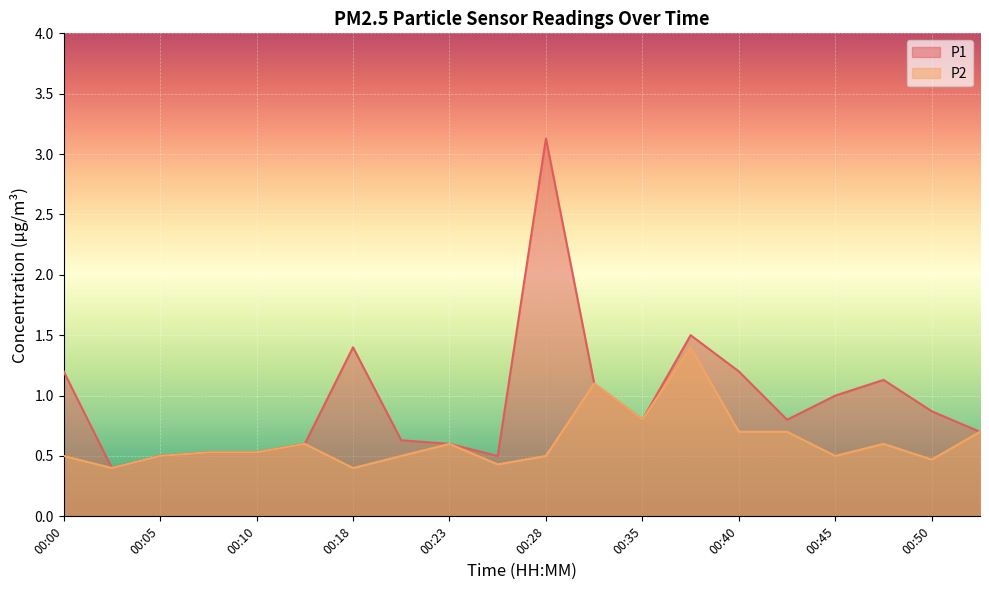

Does the chart display data point markers on the line(s)?

No